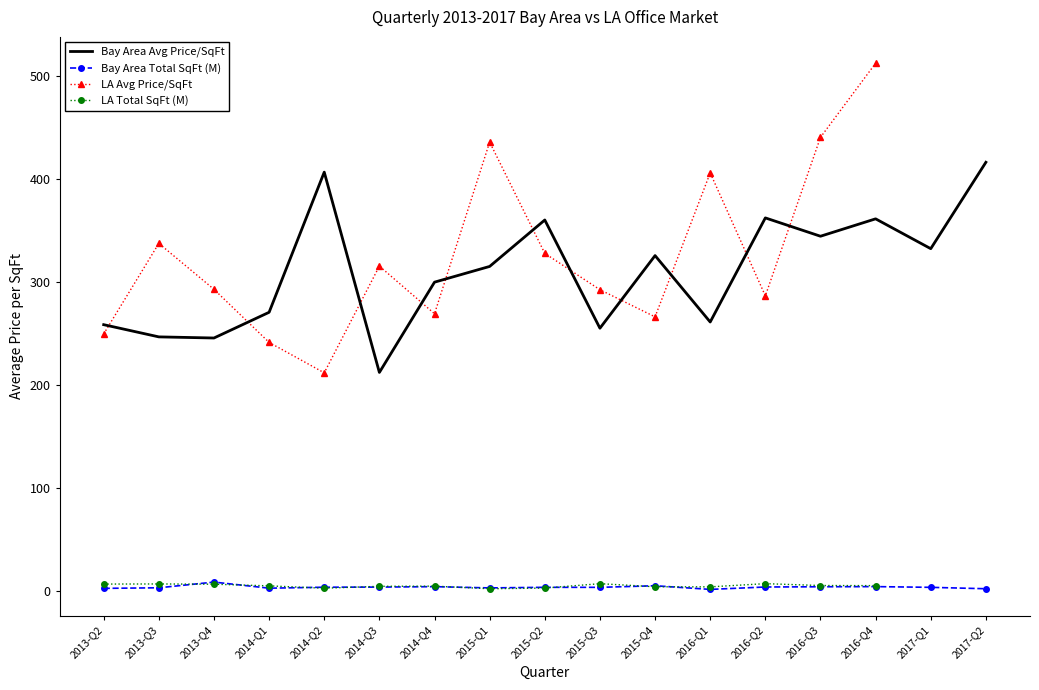

Between 2013-Q4 and 2016-Q2, which series saw the biggest shift?

Bay Area Avg Price/SqFt